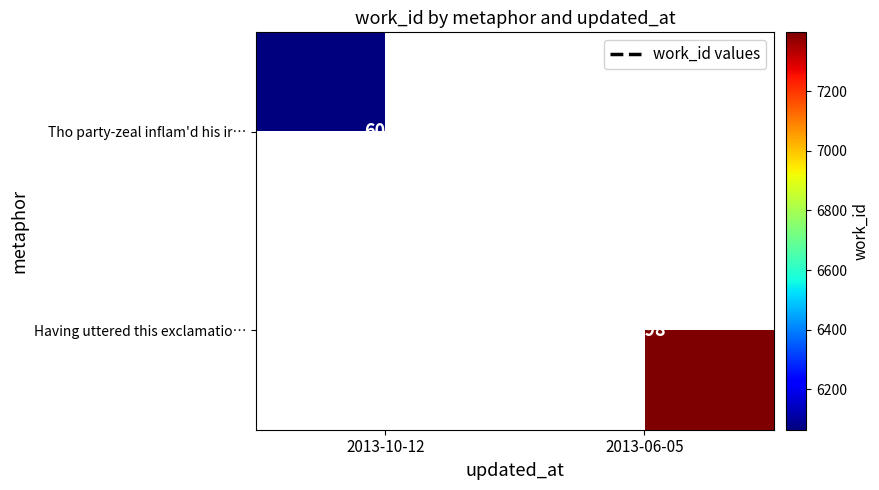

Is the value of Having uttered this exclamatio… at 2013-06-05 greater than the value of Tho party-zeal inflam'd his ir… at 2013-10-12?

Yes